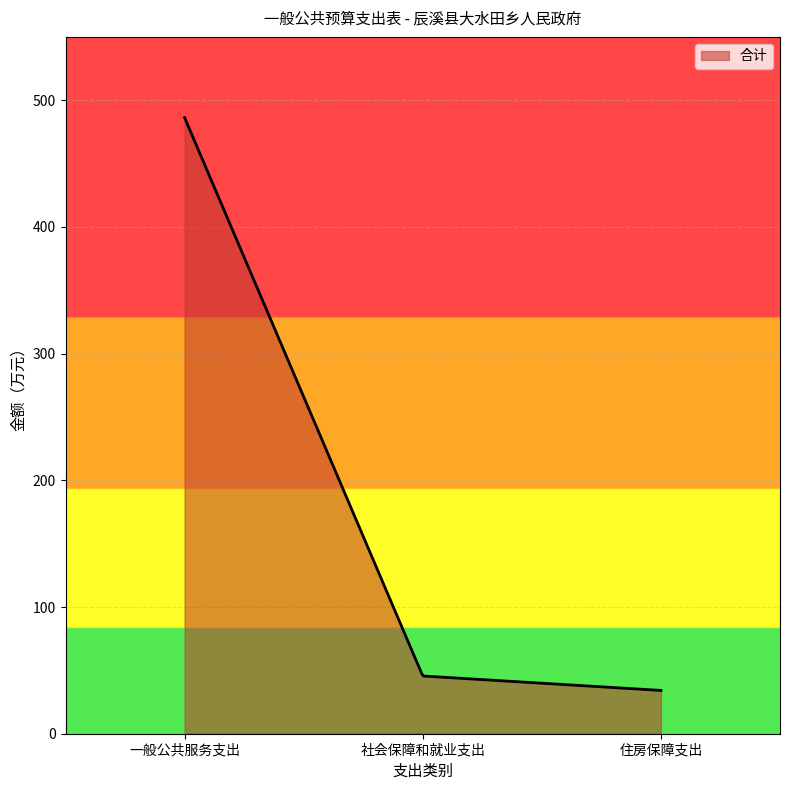

What is the difference between the maximum and minimum values?

452.1